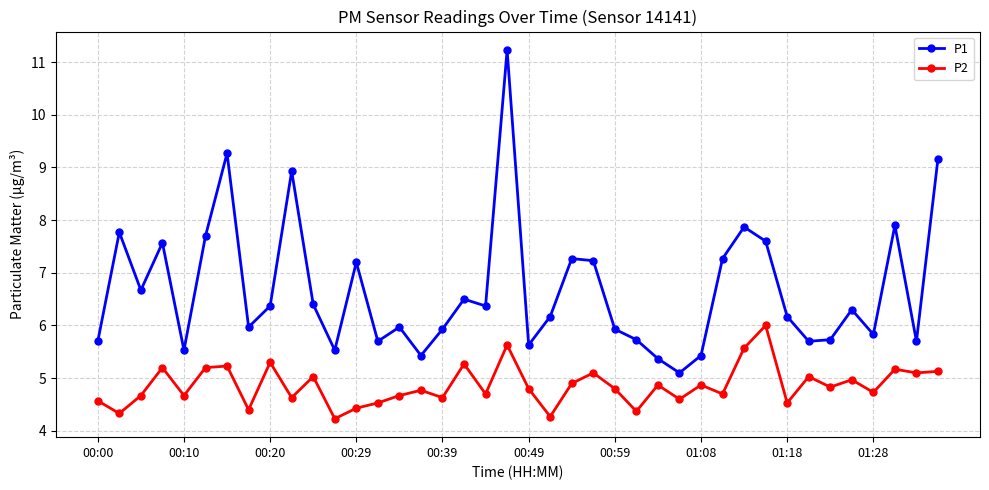

True or false: P2 and P1 cross at least once.

False